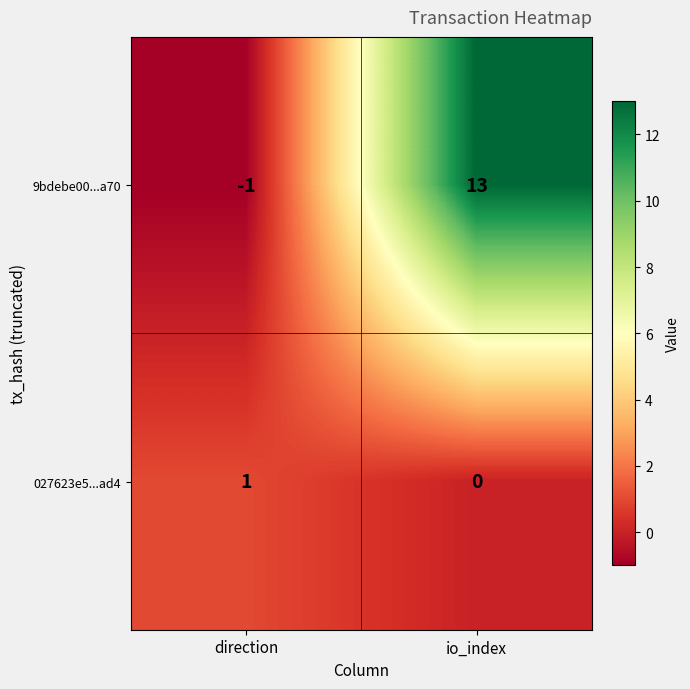

At which label does 9bdebe00...a70 reach its peak?

io_index